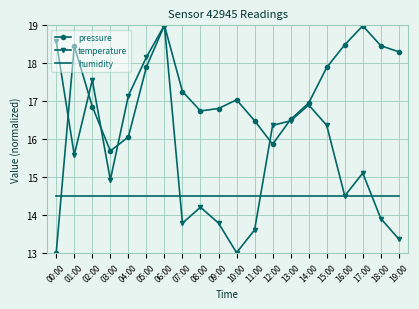

True or false: temperature has more than 0 interior local peaks.

True